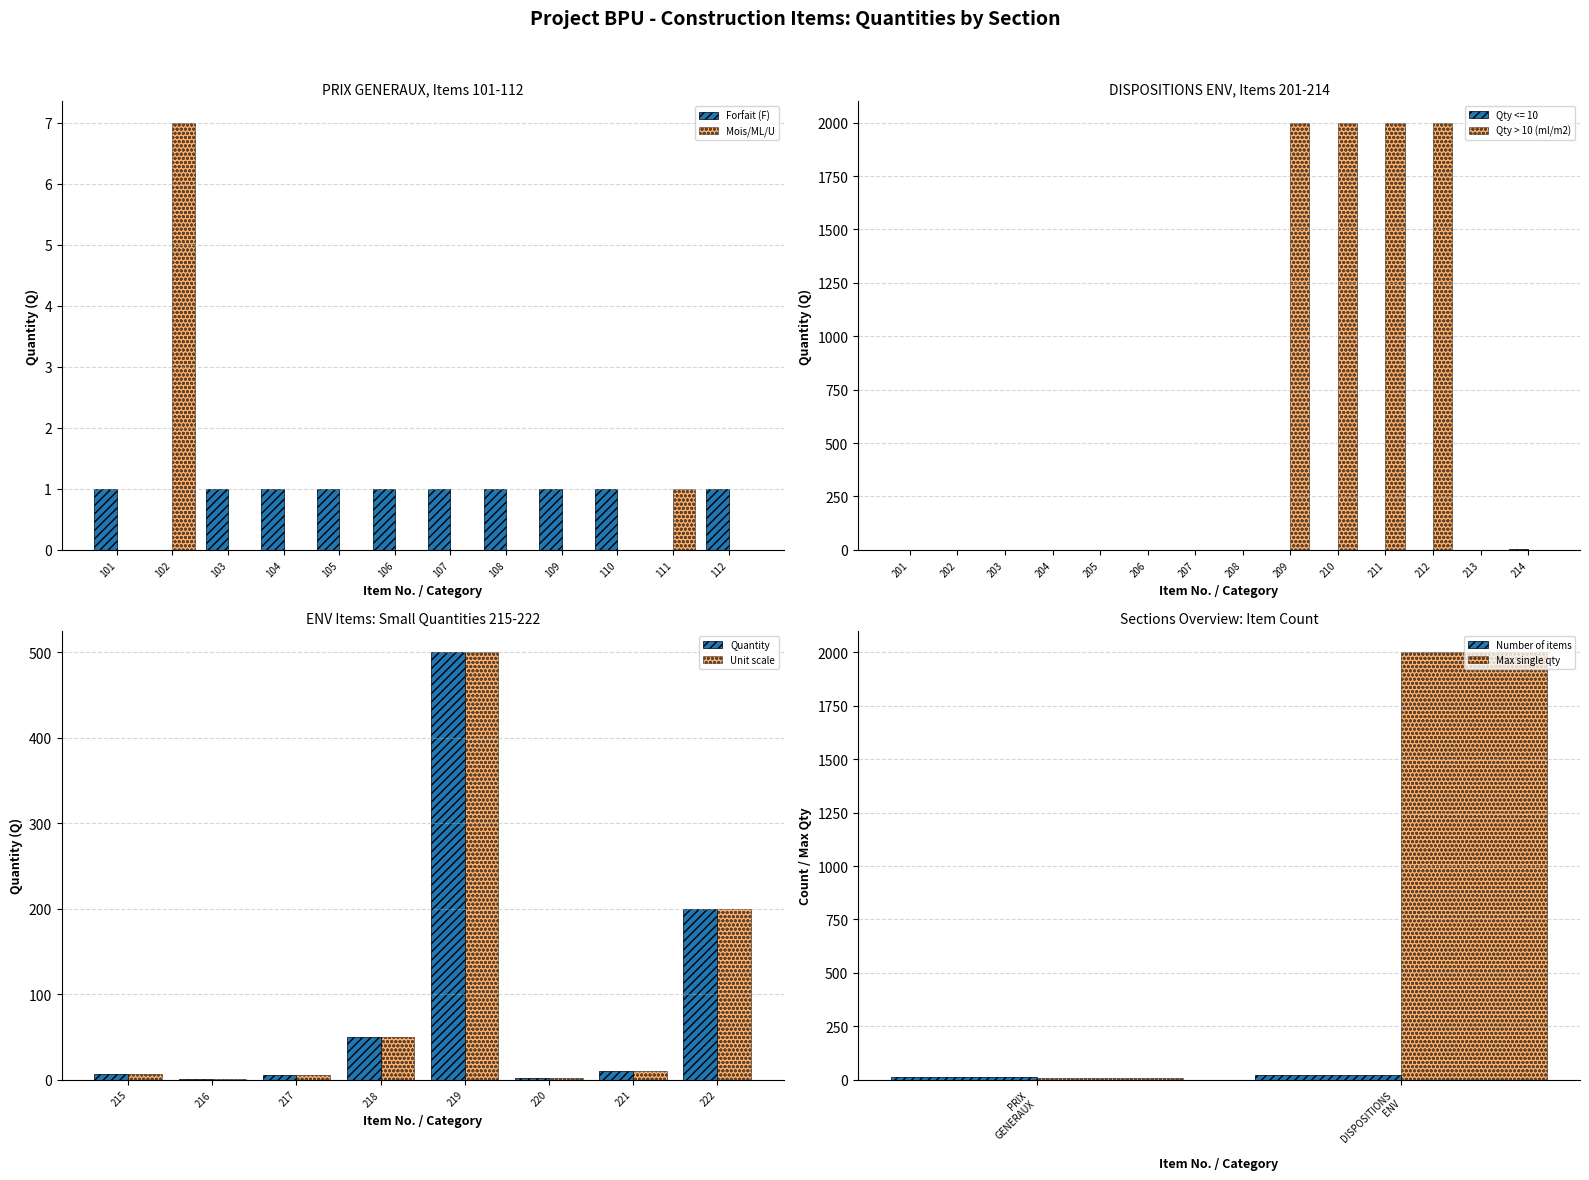

Does the chart contain any negative values?

No